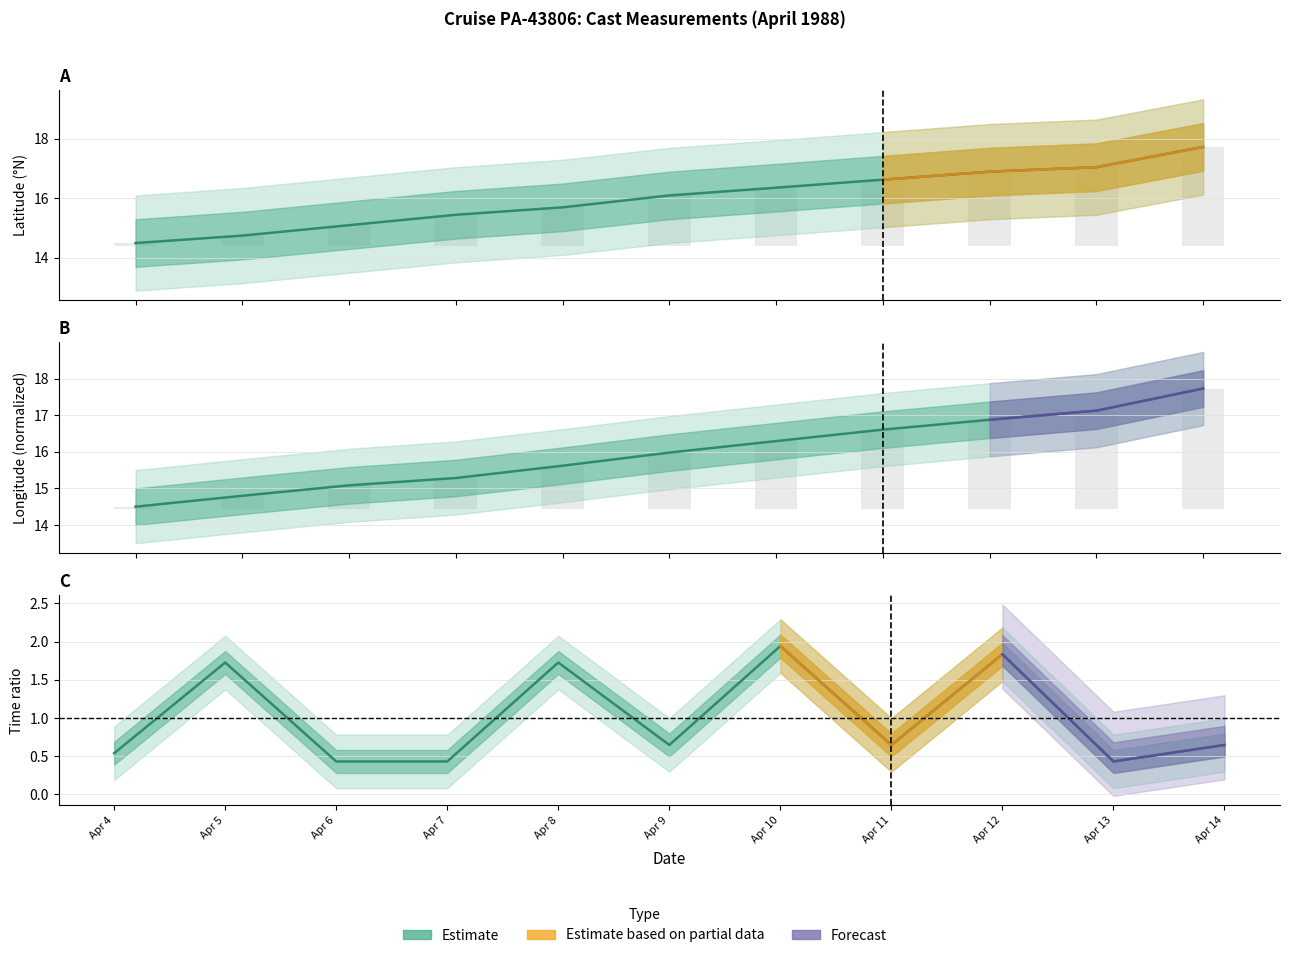

At which label does LONGITUDE (normalized) first exceed 15?

Apr 6